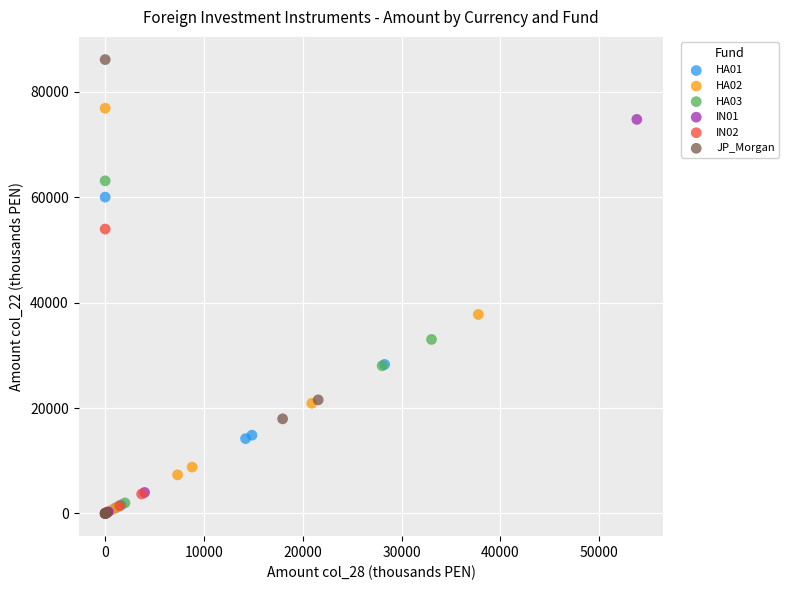

Which series has the widest spread of Y values?

JP_Morgan